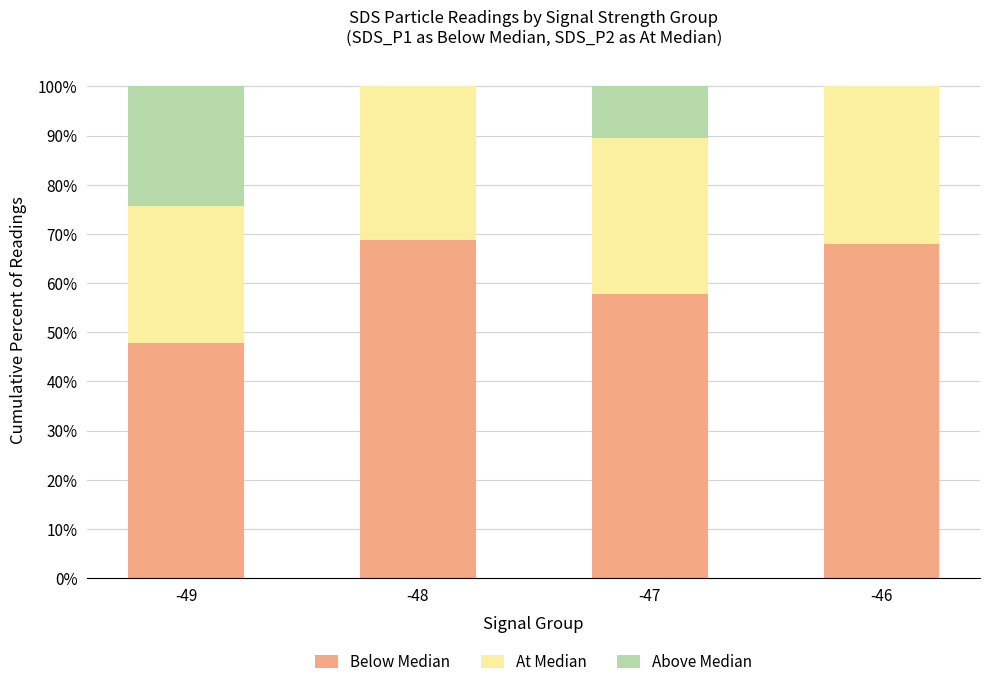

What is the total value across all series at -47?

100.0